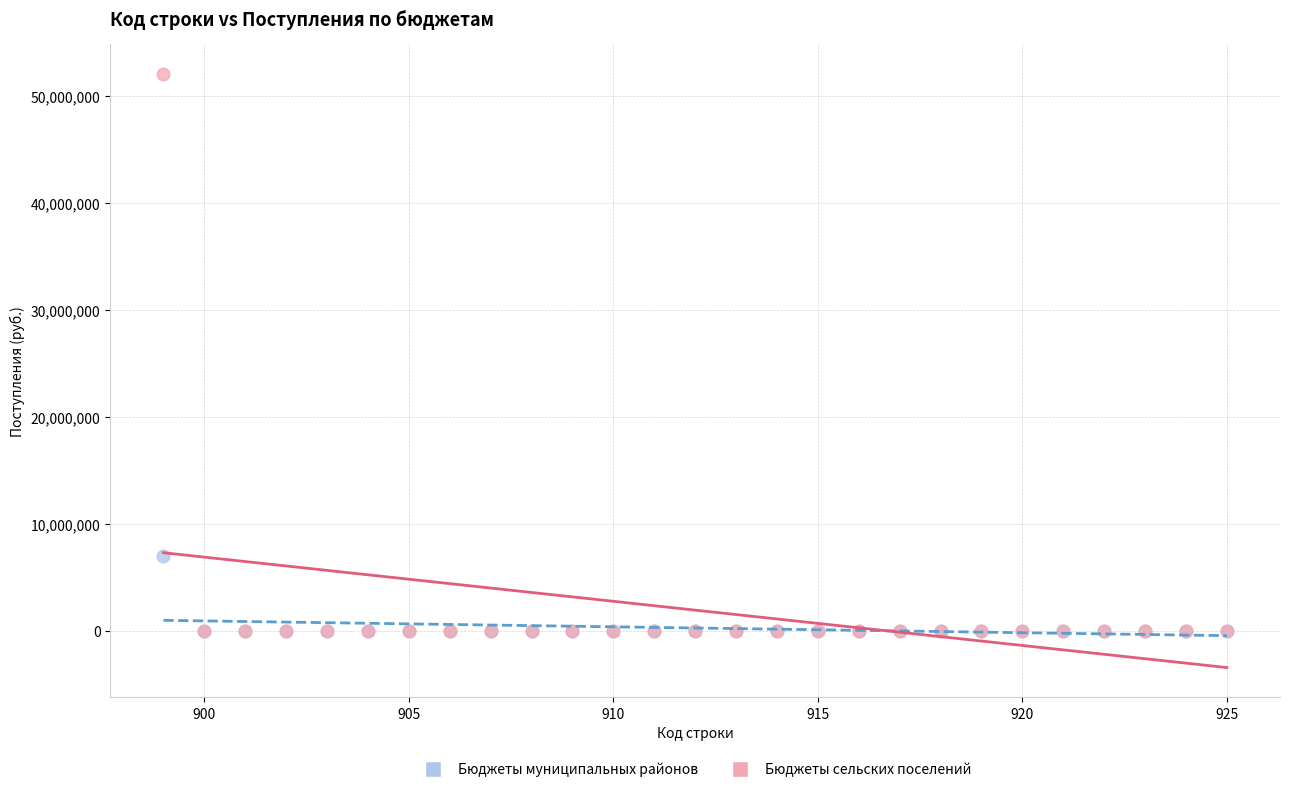

Across all series, what Y value is closest to 26020989?

6946667.9